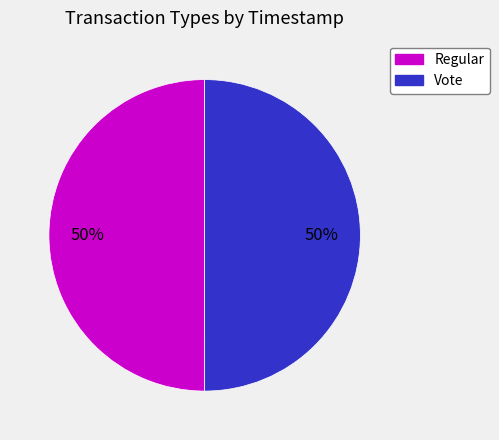

To the nearest percent, what is the combined percentage of Vote and Regular?

100%